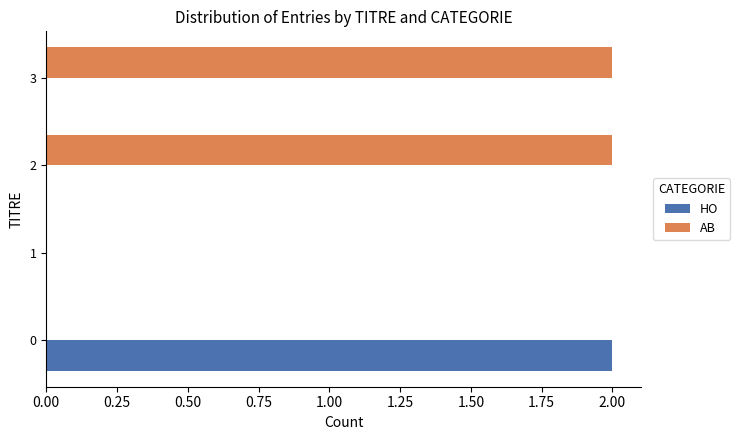

True or false: AB has a value of 1 at 1.

False